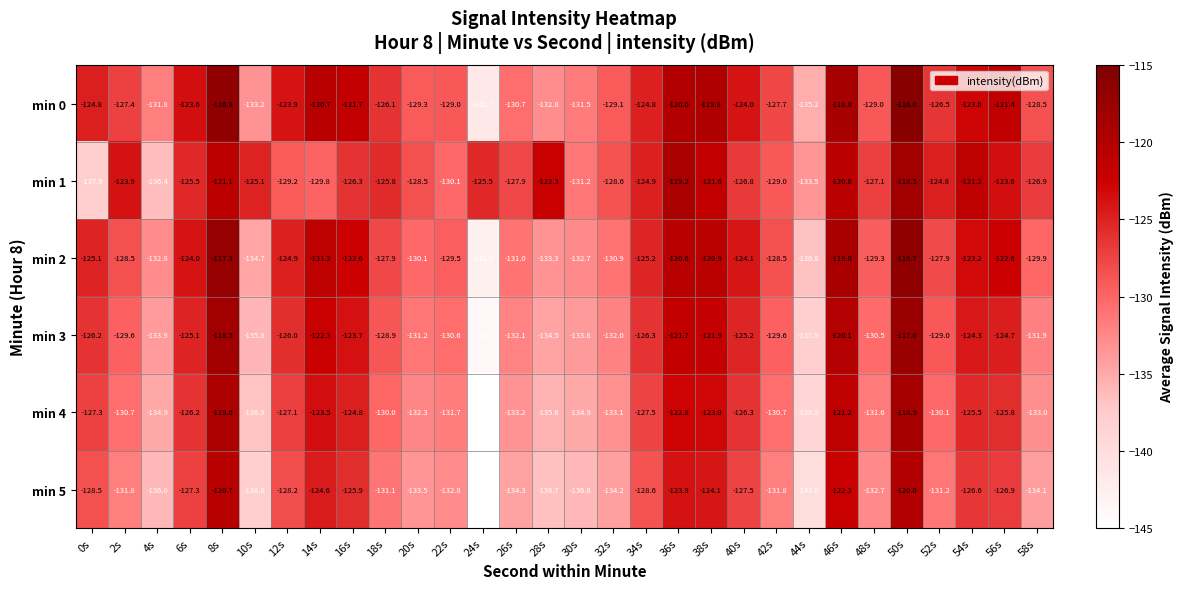

What is the average value of the min 3 series?

-128.3